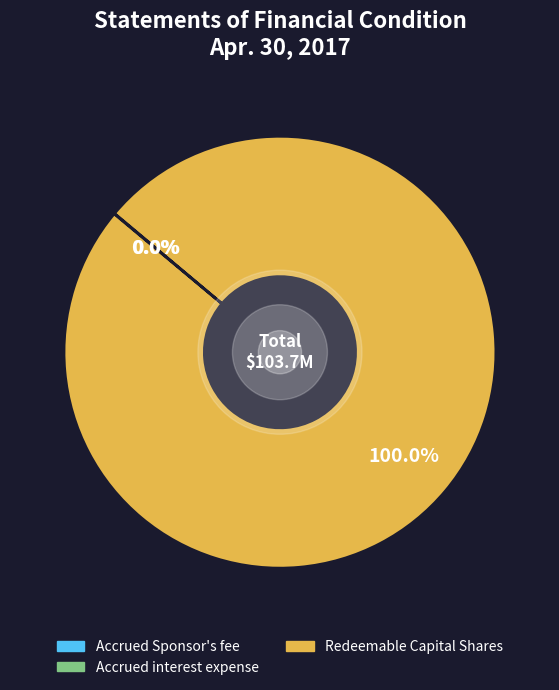

Is there a majority slice in this chart?

Yes